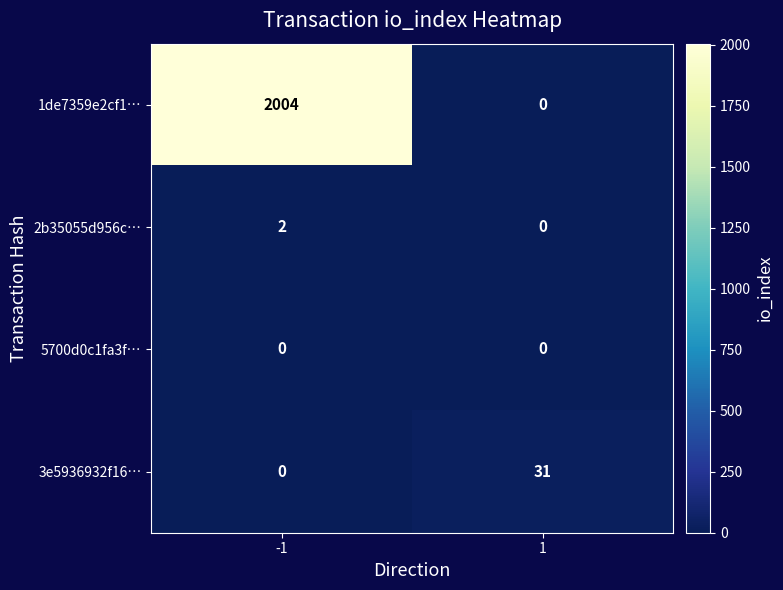

What is the sum of the 1de7359e2cf1… values at -1 and 1?

2004